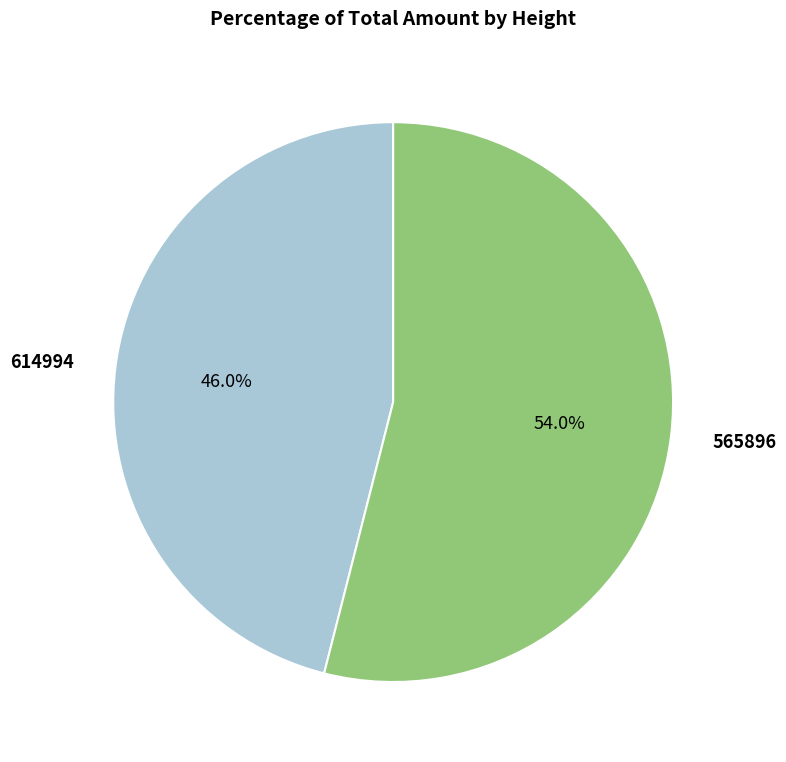

True or false: 614994 accounts for 35% of the total.

False